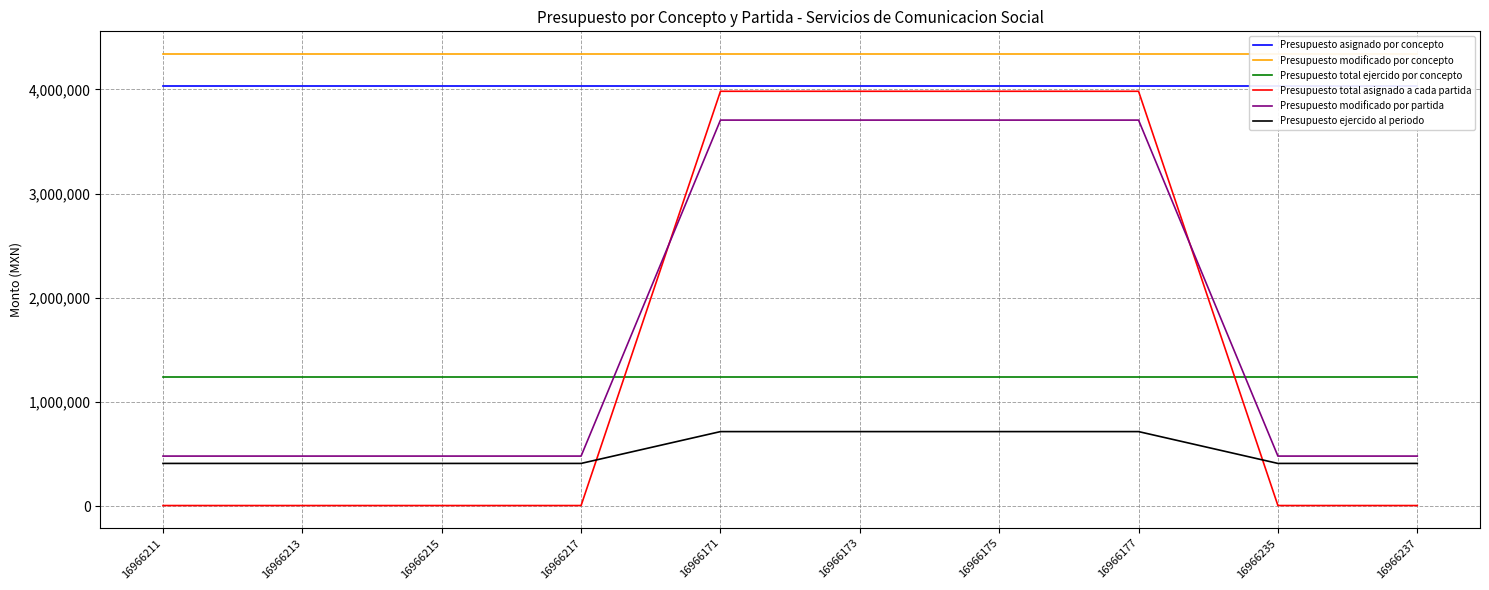

Which category has the highest value in the Presupuesto total asignado a cada partida series?

16966171